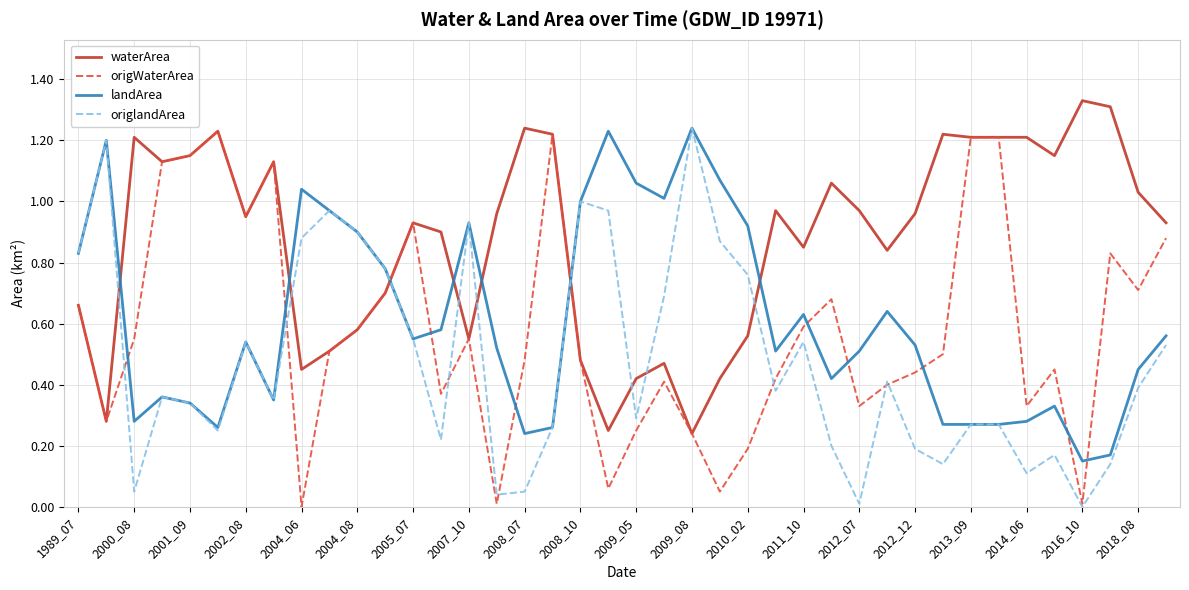

After their last crossing, which series has the higher values: origWaterArea or landArea?

origWaterArea